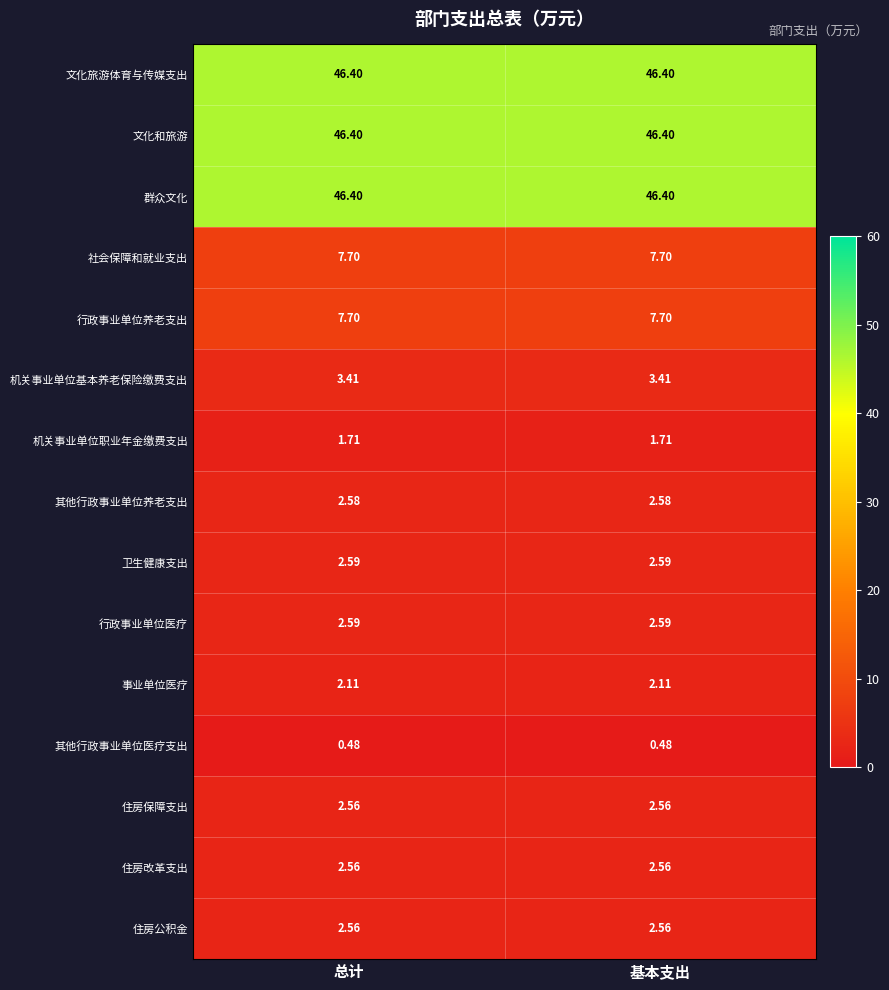

What is the smallest value displayed?

0.5